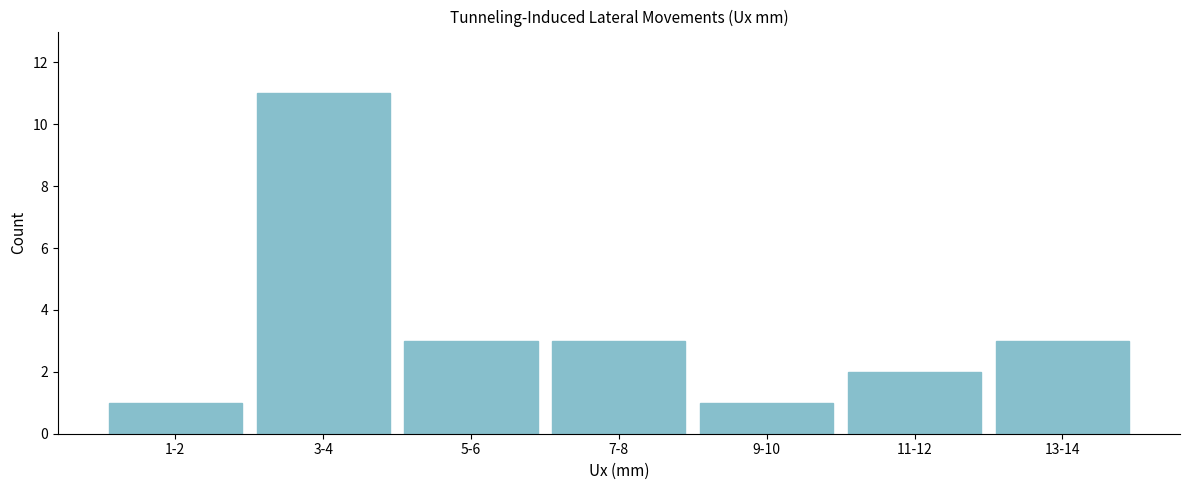

Reading right to left, extract all data points from this chart.

13-14=3	11-12=2	9-10=1	7-8=3	5-6=3	3-4=11	1-2=1